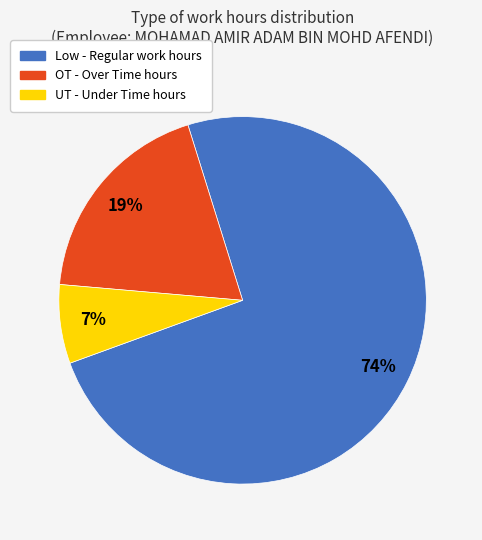

To the nearest percent, what is the average slice percentage?

33%